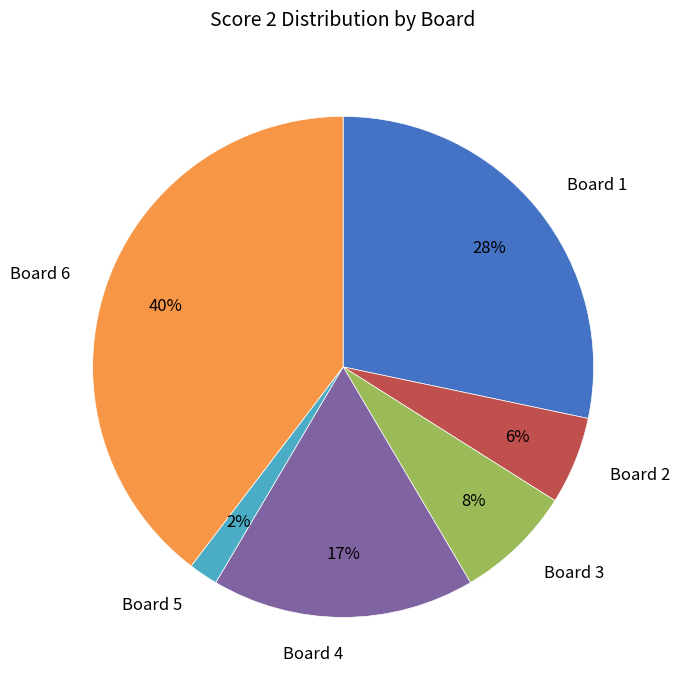

Count the number of slices in the pie.

6